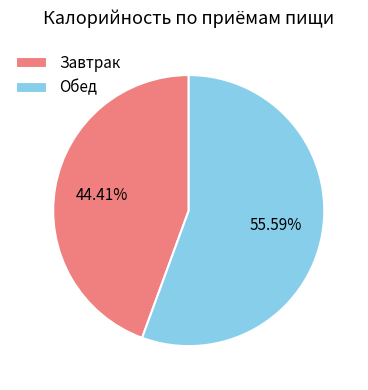

What is the largest slice in the pie chart?

Обед